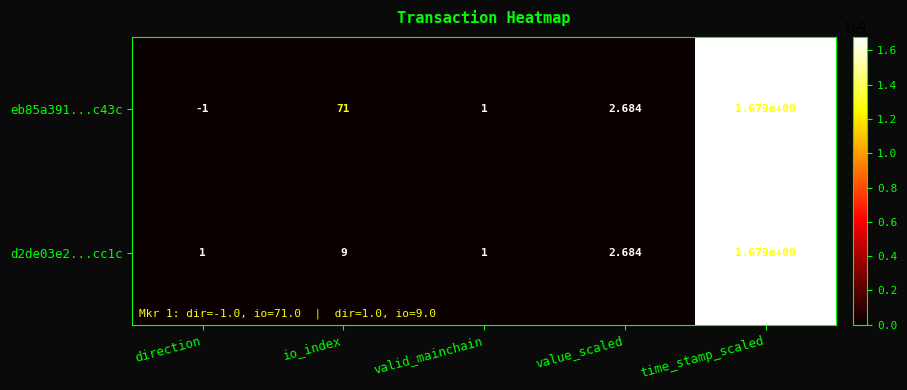

At which label does d2de03e2...cc1c first exceed 2?

io_index